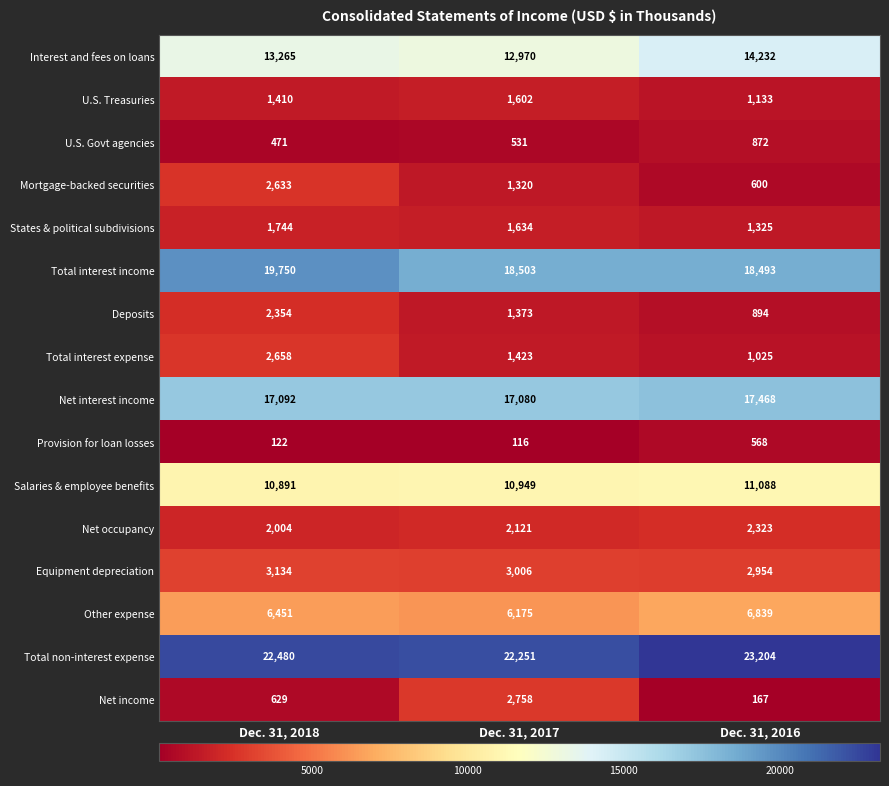

Count the Equipment depreciation values in the range 2954 to 3134.

3